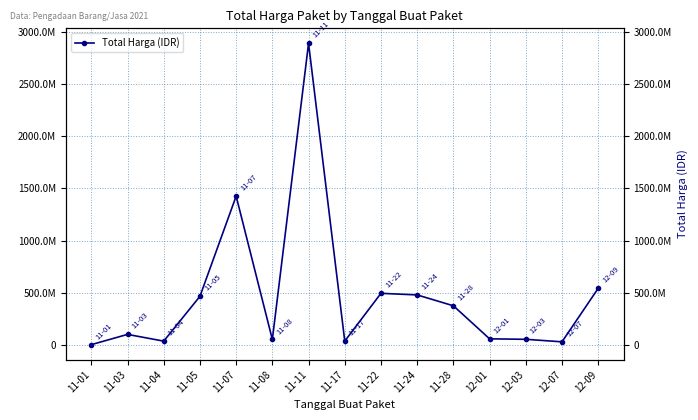

What is the difference between the second highest and second lowest values?

1398455900